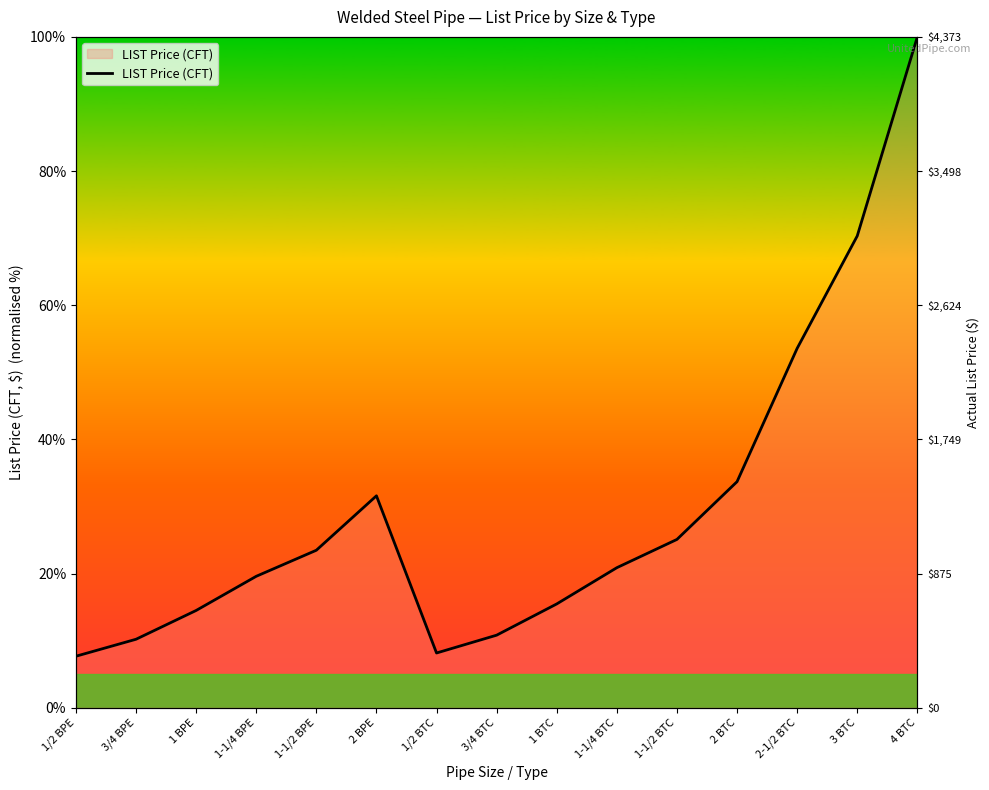

Approximately how many times larger is the value at 1-1/4 BTC compared to 2-1/2 BTC?

0.4